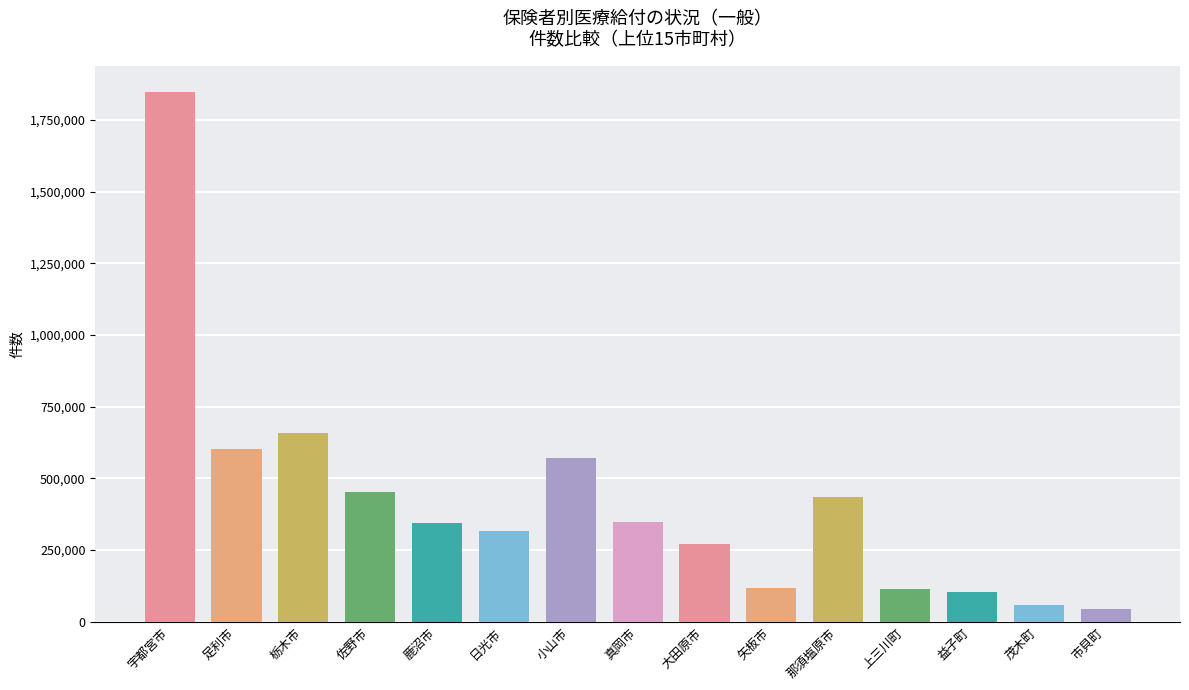

Is the value of 小計件数 at 上三川町 greater than the value of 入院外件数 at 真岡市?

No